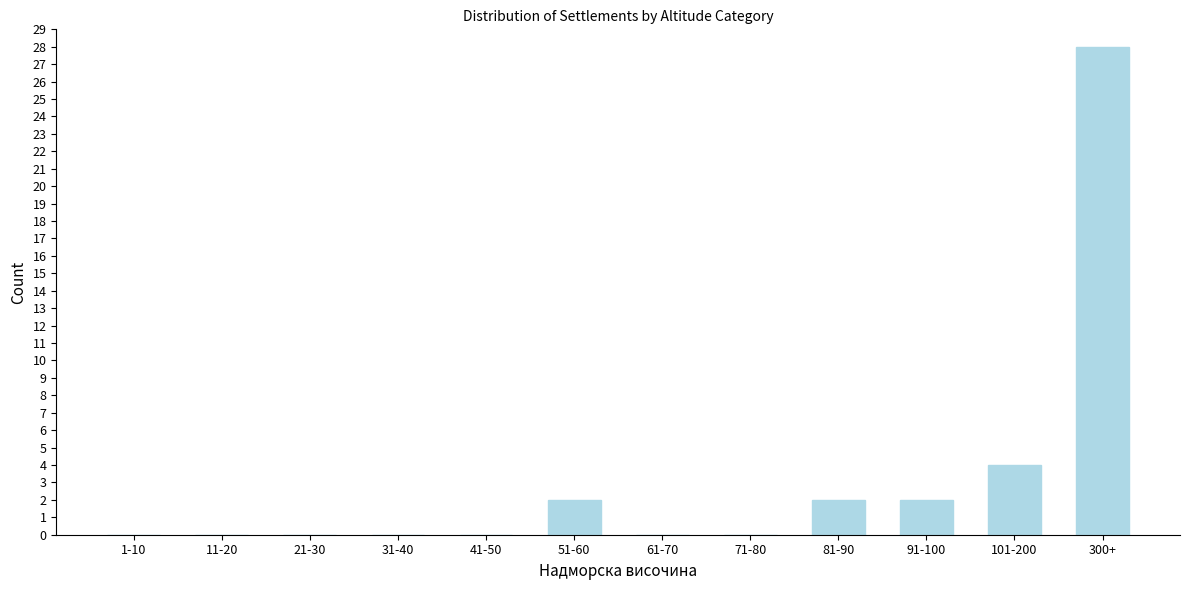

Reading left to right, extract all data points from this chart.

1-10=0	11-20=0	21-30=0	31-40=0	41-50=0	51-60=2	61-70=0	71-80=0	81-90=2	91-100=2	101-200=4	300+=28